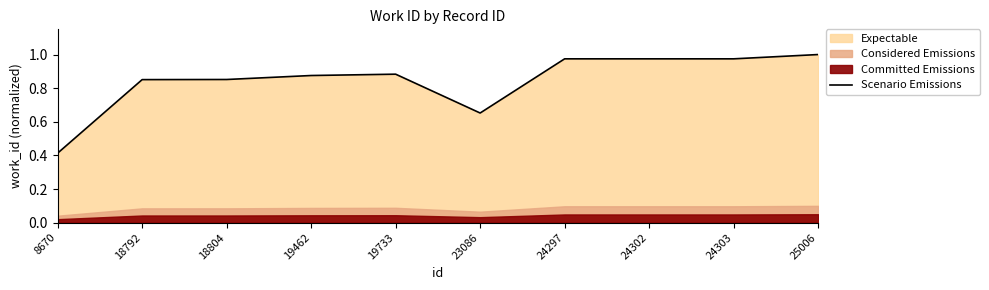

What is the average value?

0.8